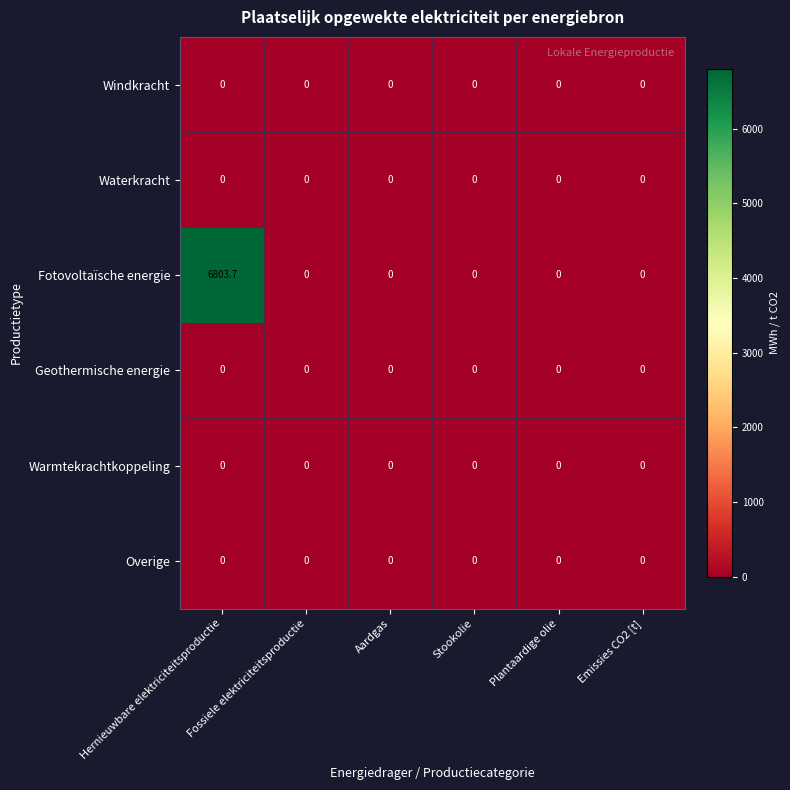

Which series has the largest range (max minus min)?

Fotovoltaïsche energie